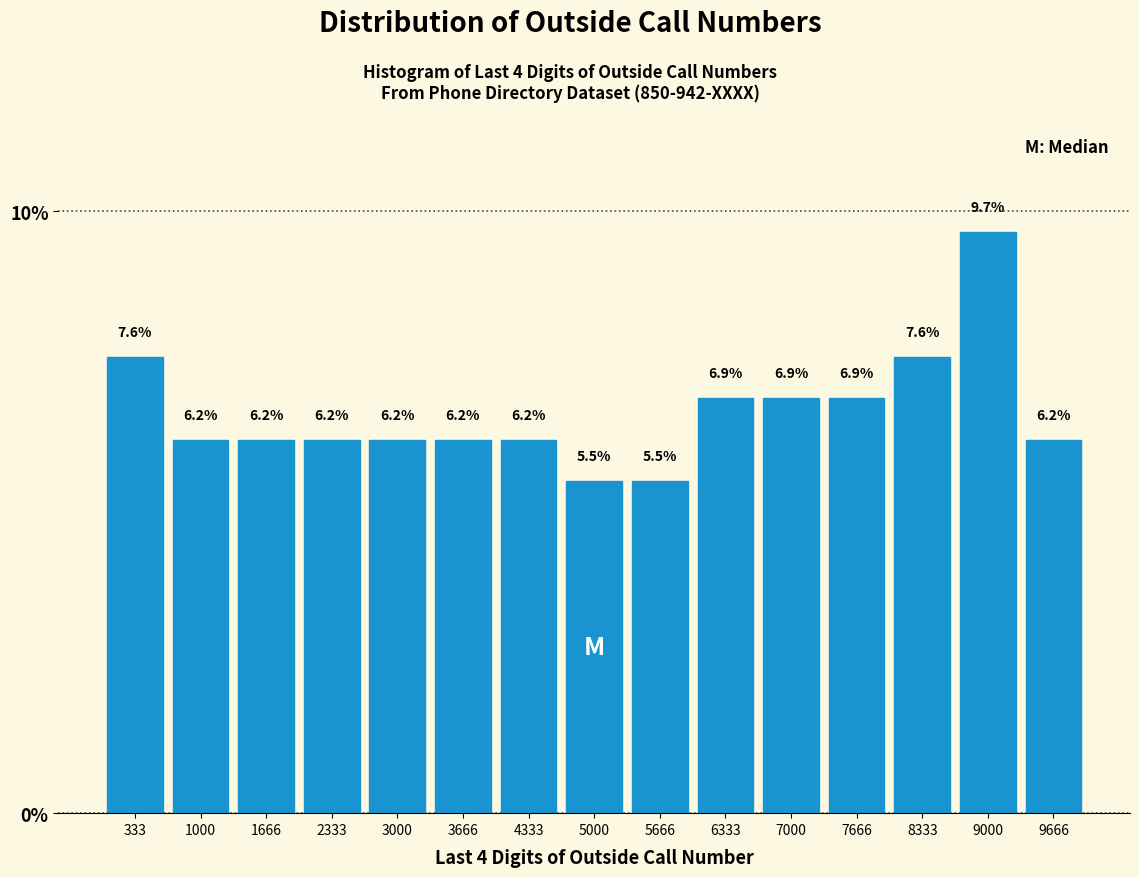

How tall is the bar that spans 2700 to 3300 on the x-axis? The bar edges are not printed on the chart, so give them approximately, as read against the axis.

6.2